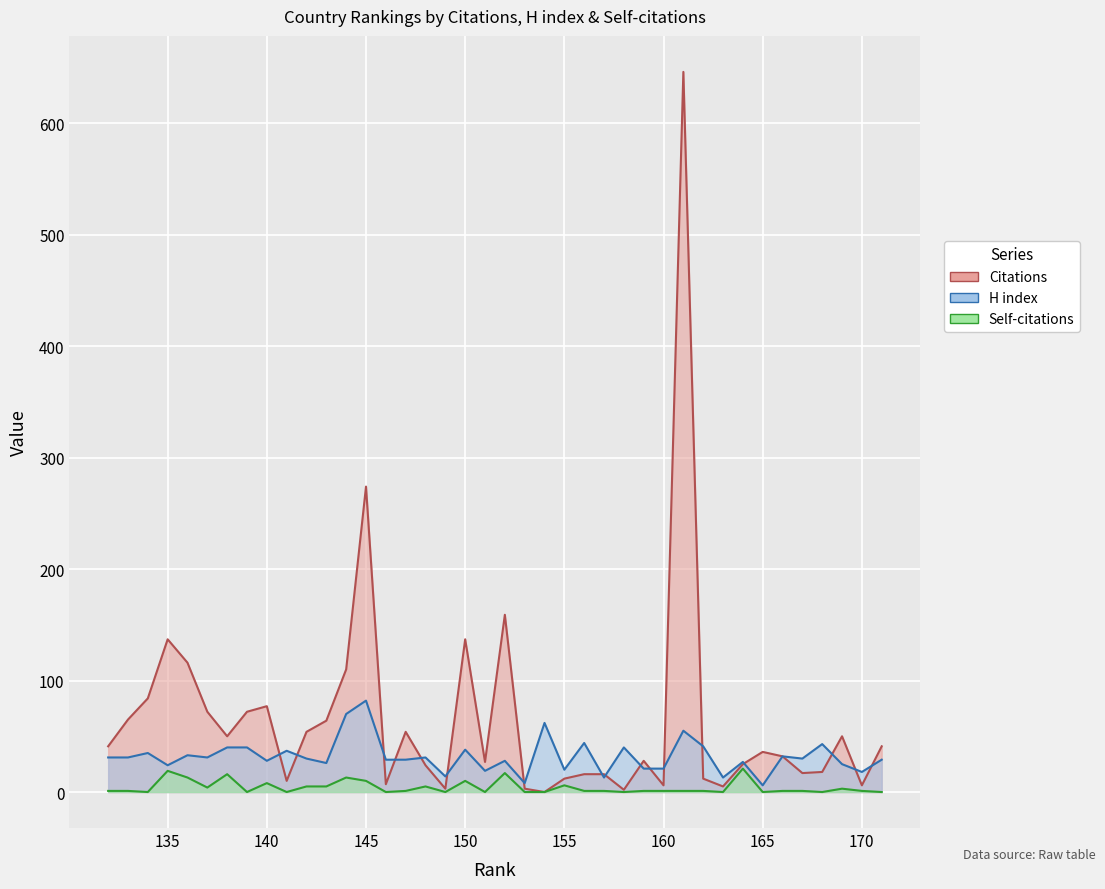

How many interior local peaks does the H index series have?

14